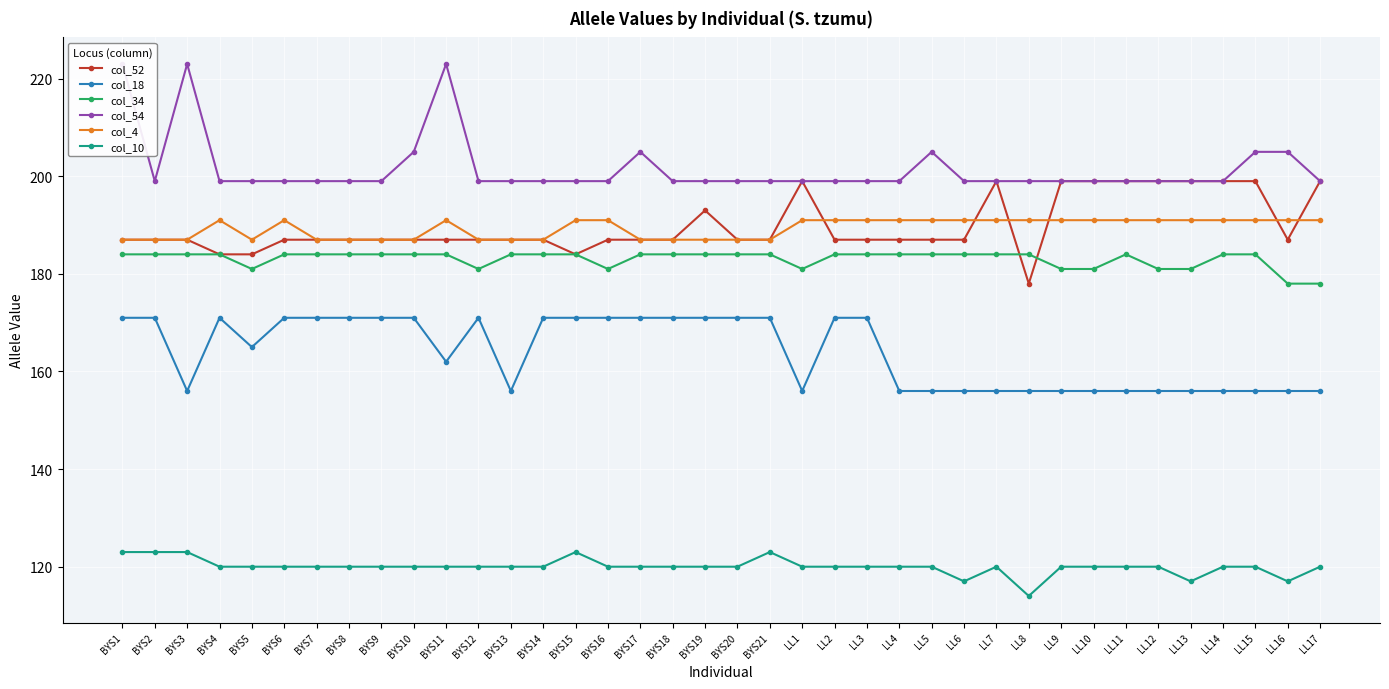

True or false: col_18 and col_52 cross at least once.

False